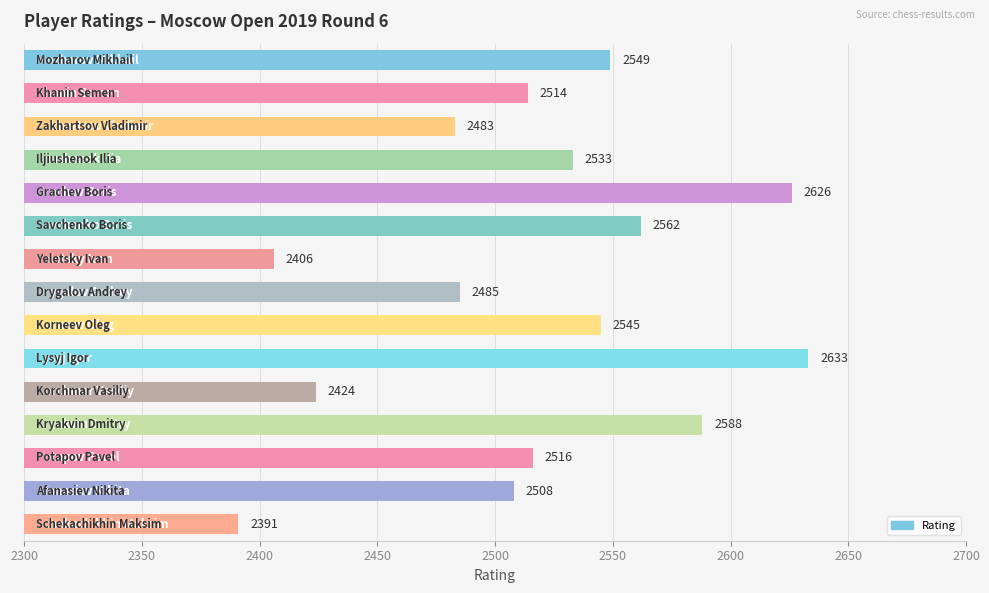

What is the maximum value shown in the chart?

2633